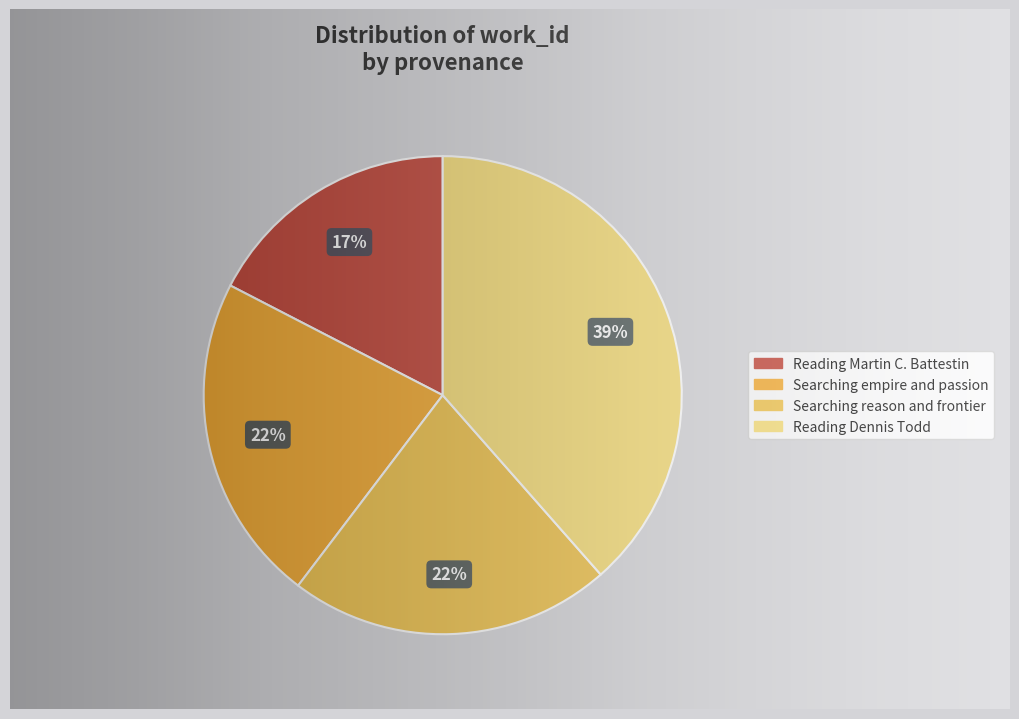

Count the number of slices in the pie.

4